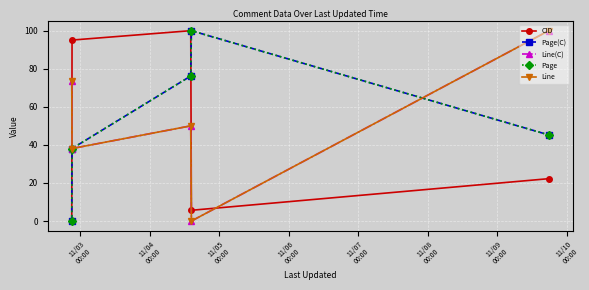

Is this an area chart (filled region under the line)?

No